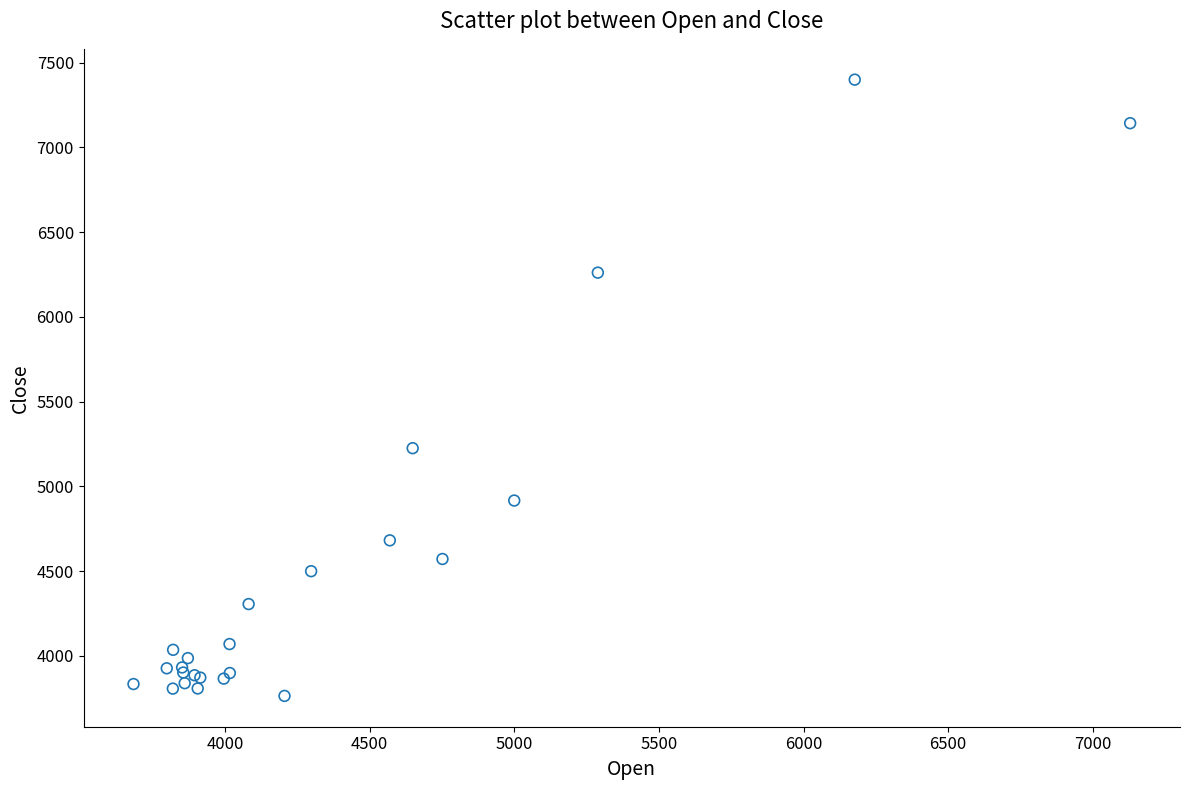

What Y value in the scatter plot is closest to 5581?

5225